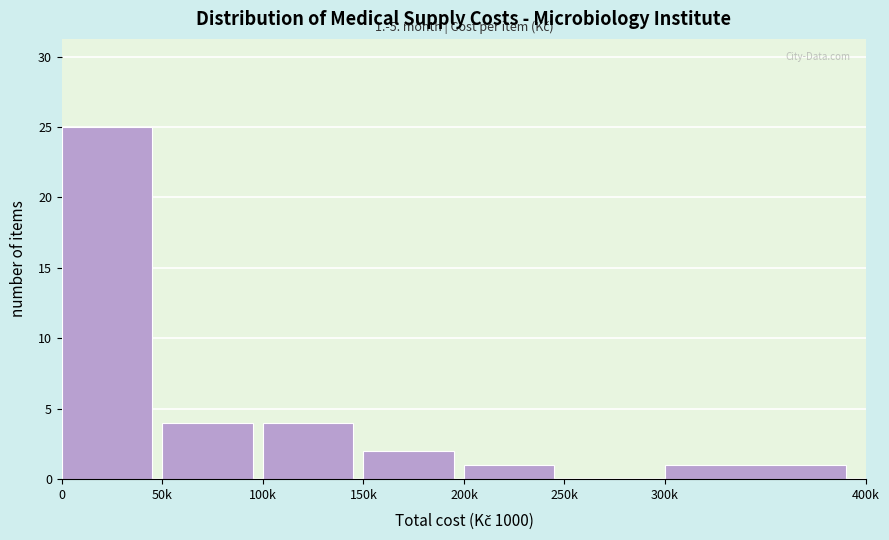

Reading left to right, list all the values displayed in this chart.

0=25	50k=4	100k=4	150k=2	200k=1	250k=0	300k=1